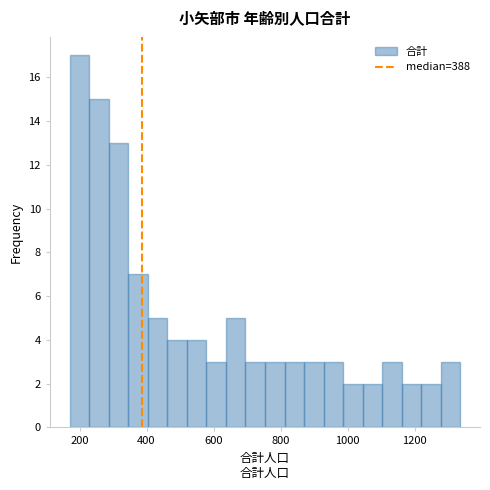

Read against the x-axis, roughly where is the centre of the tallest bar?

200